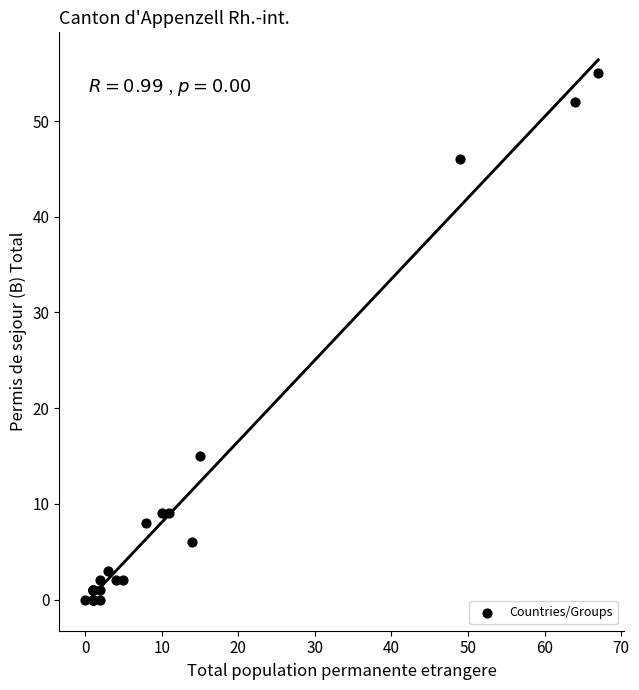

What Y value in the scatter plot is closest to 27?

15